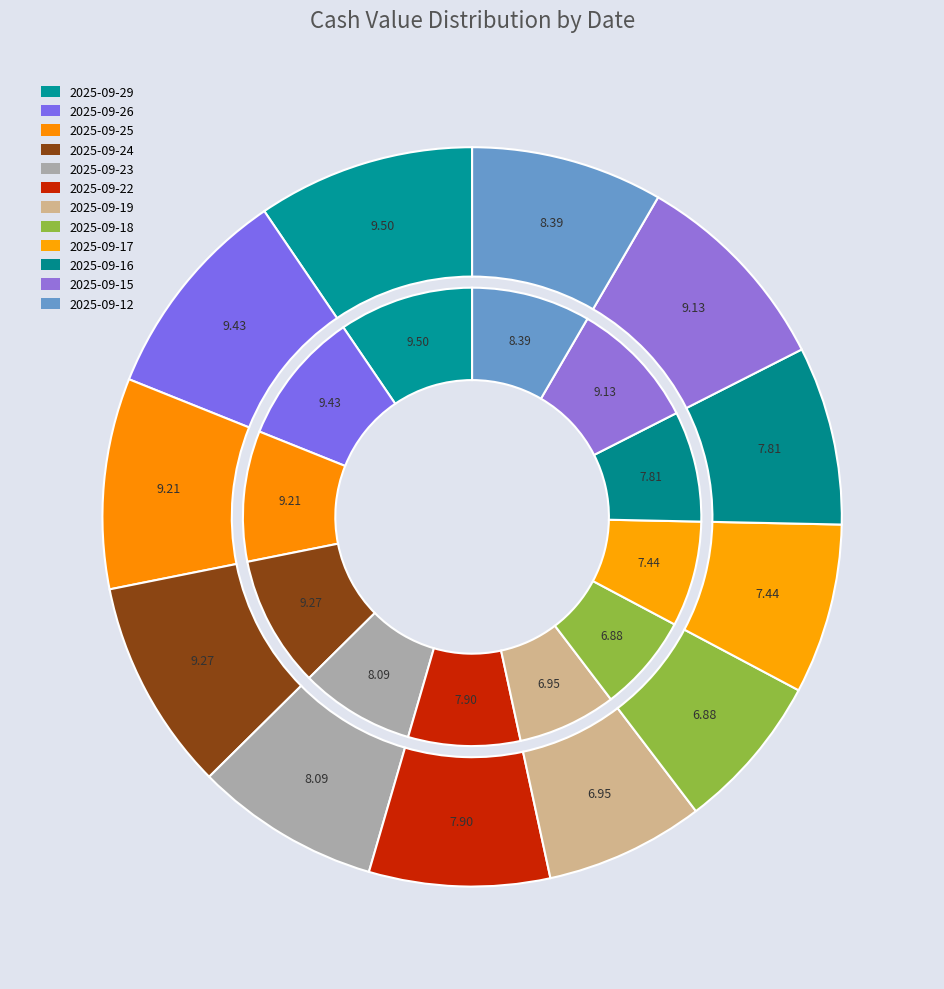

Does 2025-09-15 account for over 50% of the chart?

No